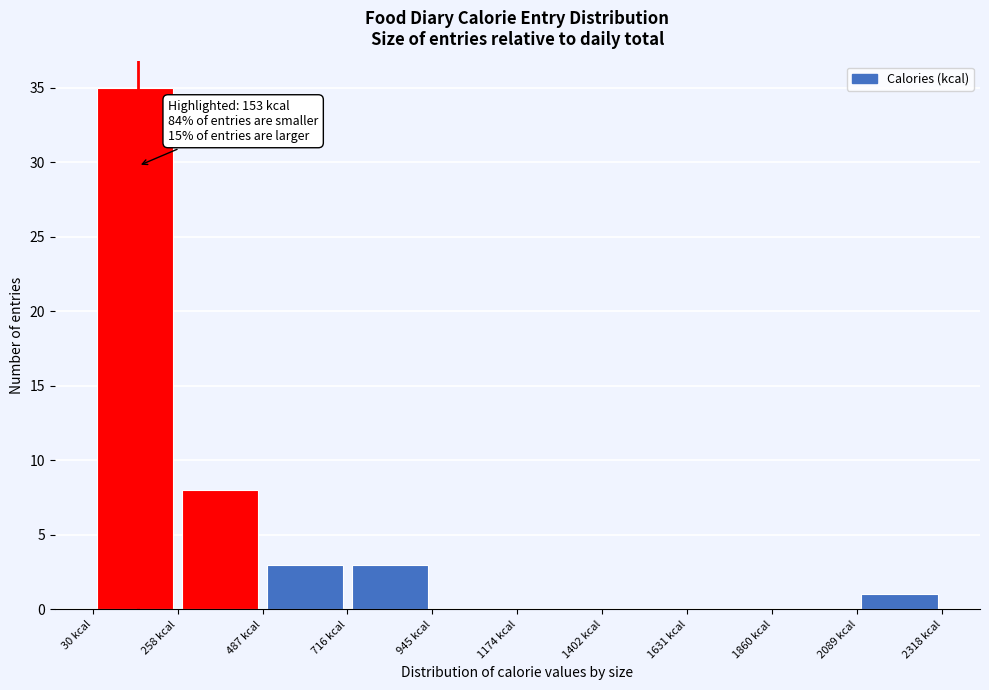

Over which range of the x-axis is the bar tallest?

50 to 250